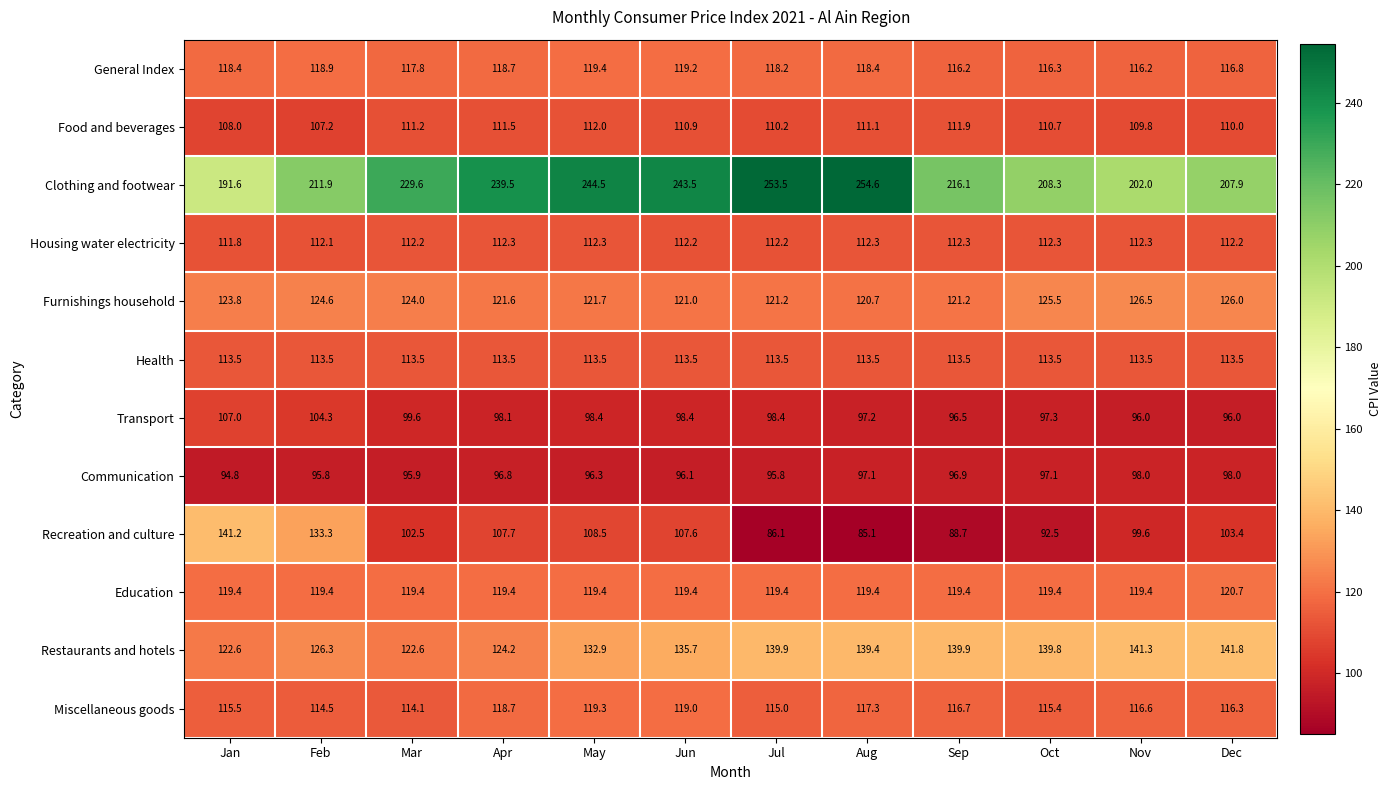

What is the greatest value displayed?

254.6